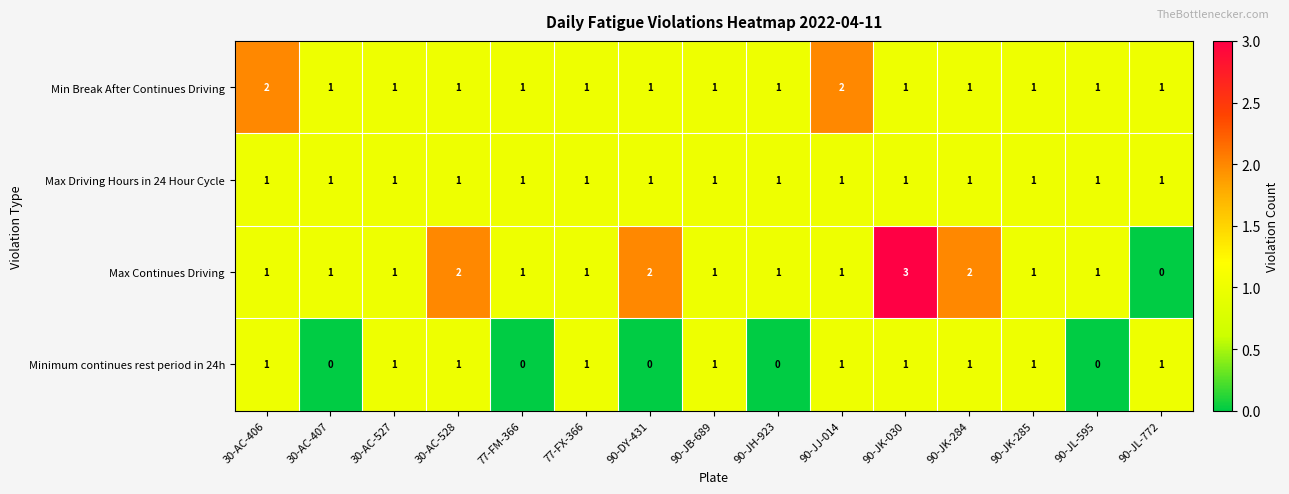

Which category has the highest value across all series?

90-JK-030